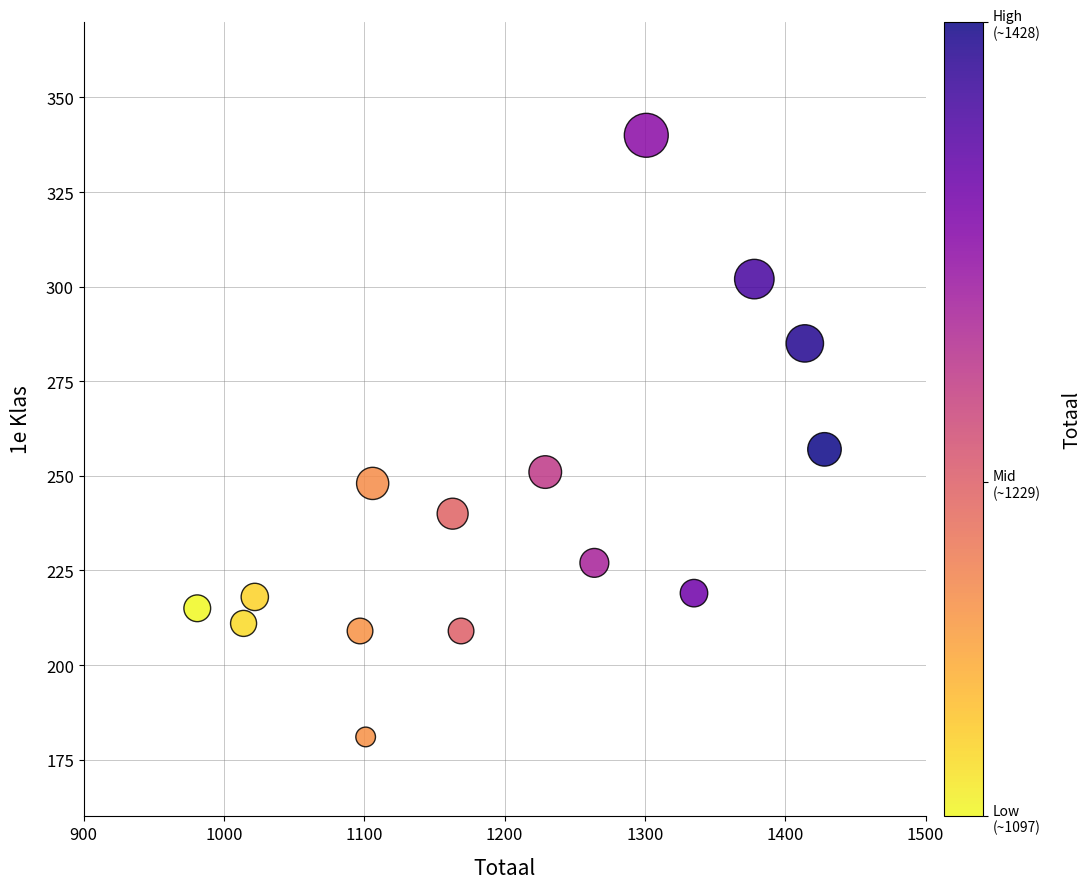

What is the range of X values (max minus min)?

447